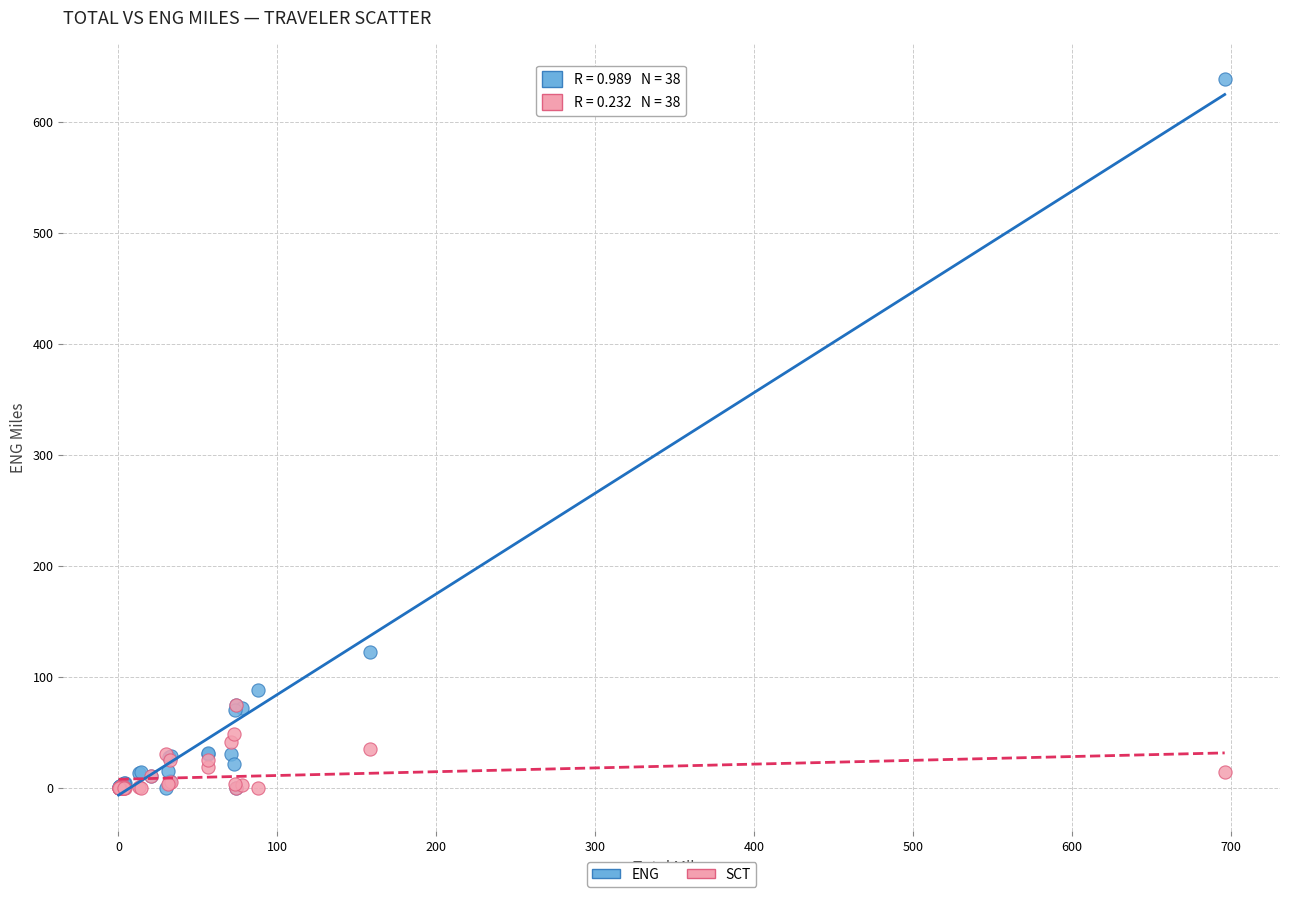

Across all series, what Y value is closest to 319?

121.8